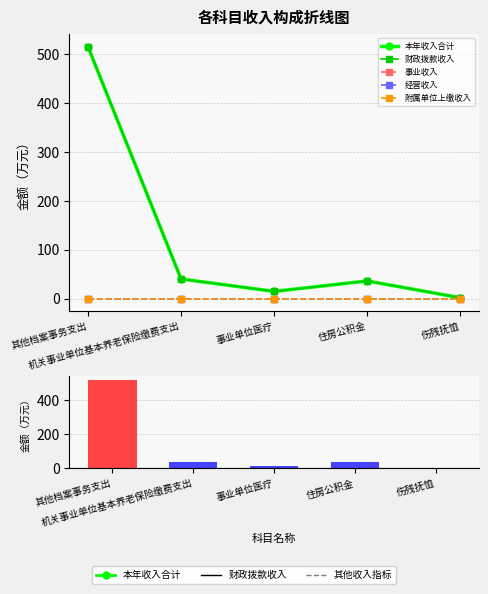

What is the difference between the maximum and minimum values in the 本年收入合计 series?

514.0